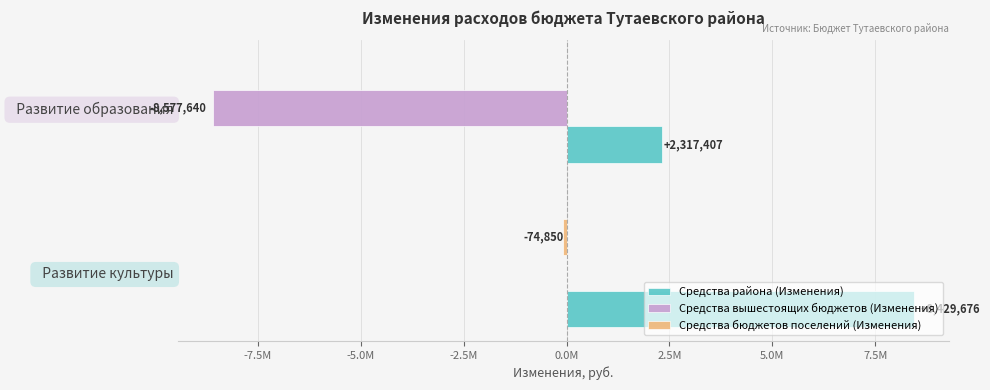

Reading left to right, transcribe all the data shown in this chart.

Средства района (Изменения): 8429676	2317407
Средства вышестоящих бюджетов (Изменения): 0	-8577640
Средства бюджетов поселений (Изменения): -74850	0